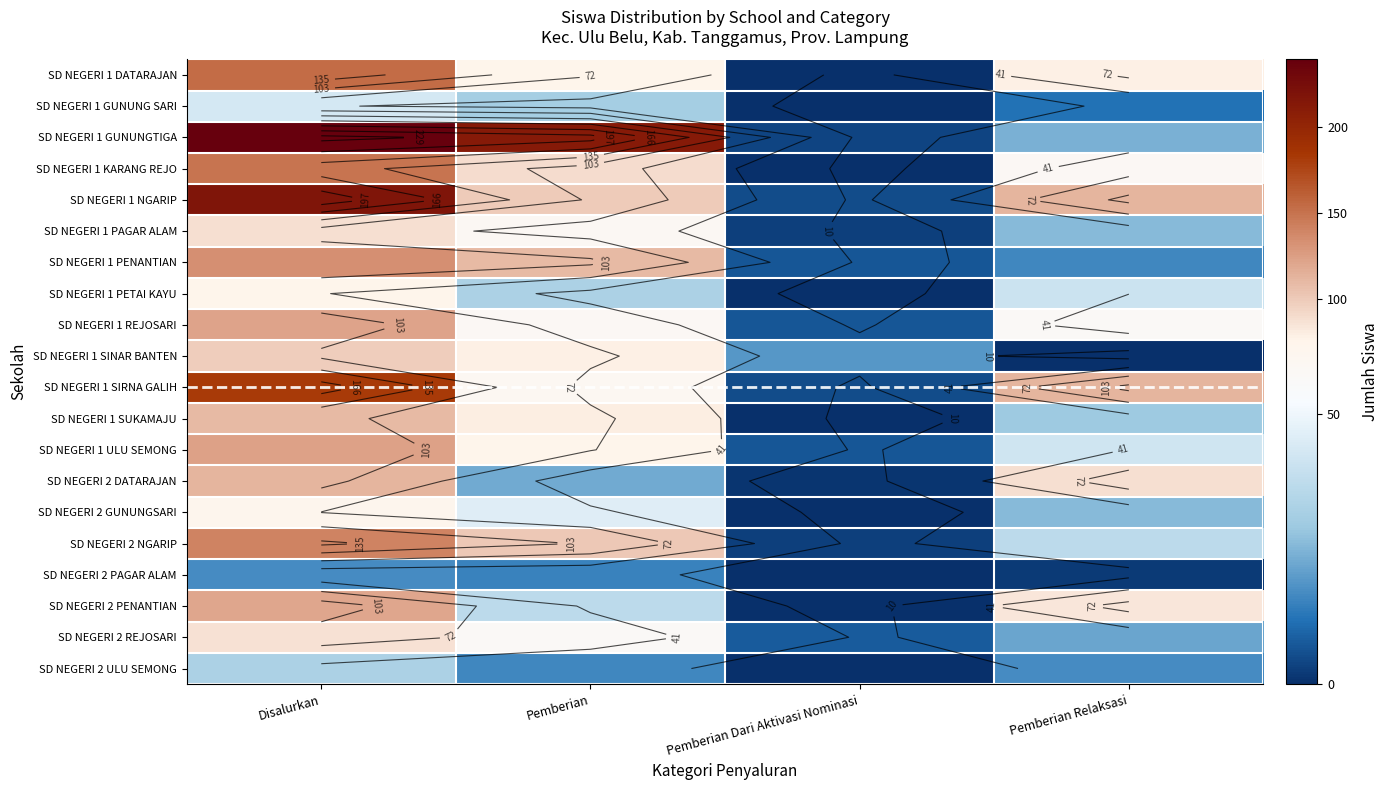

What is the sum of the SD NEGERI 1 SUKAMAJU values at Pemberian Relaksasi and Disalurkan?

138